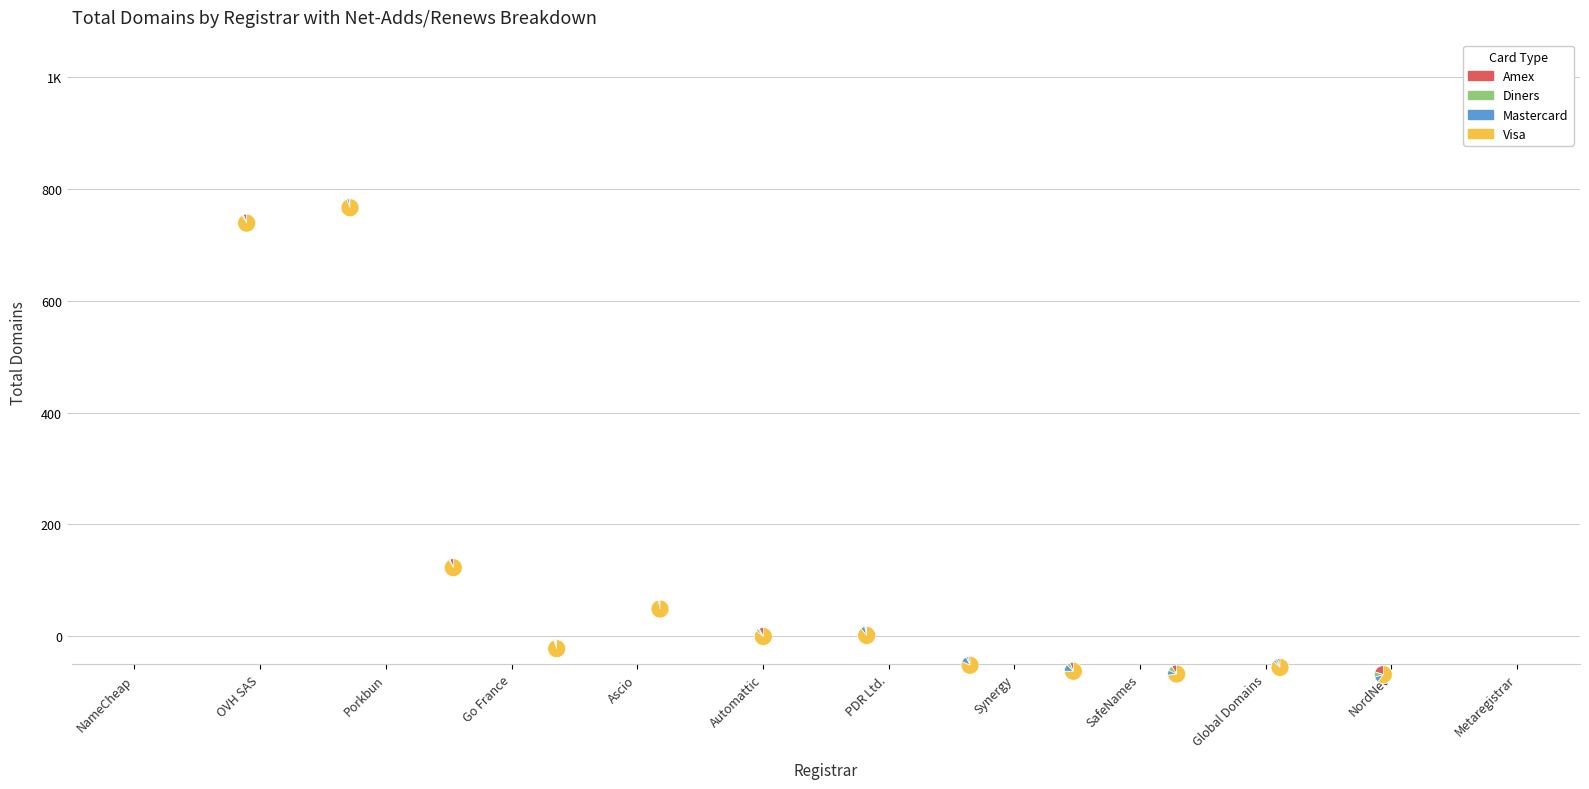

Does PDR Ltd. represent more than half of the total?

No